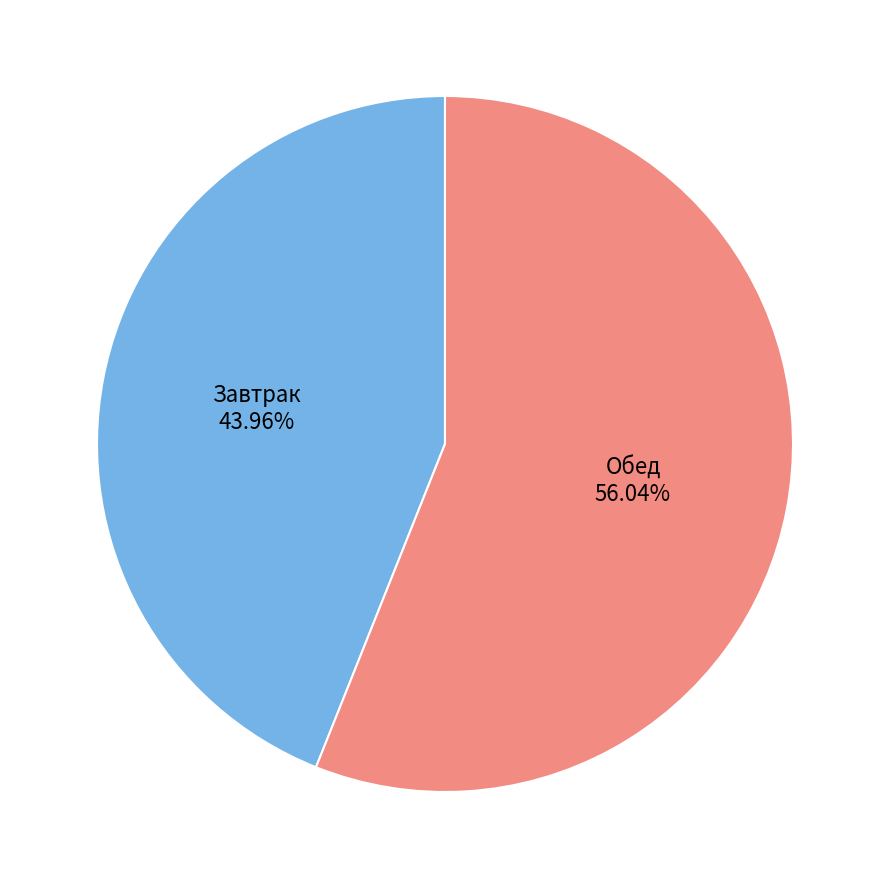

Do Обед and Завтрак together represent more than half of the pie?

Yes